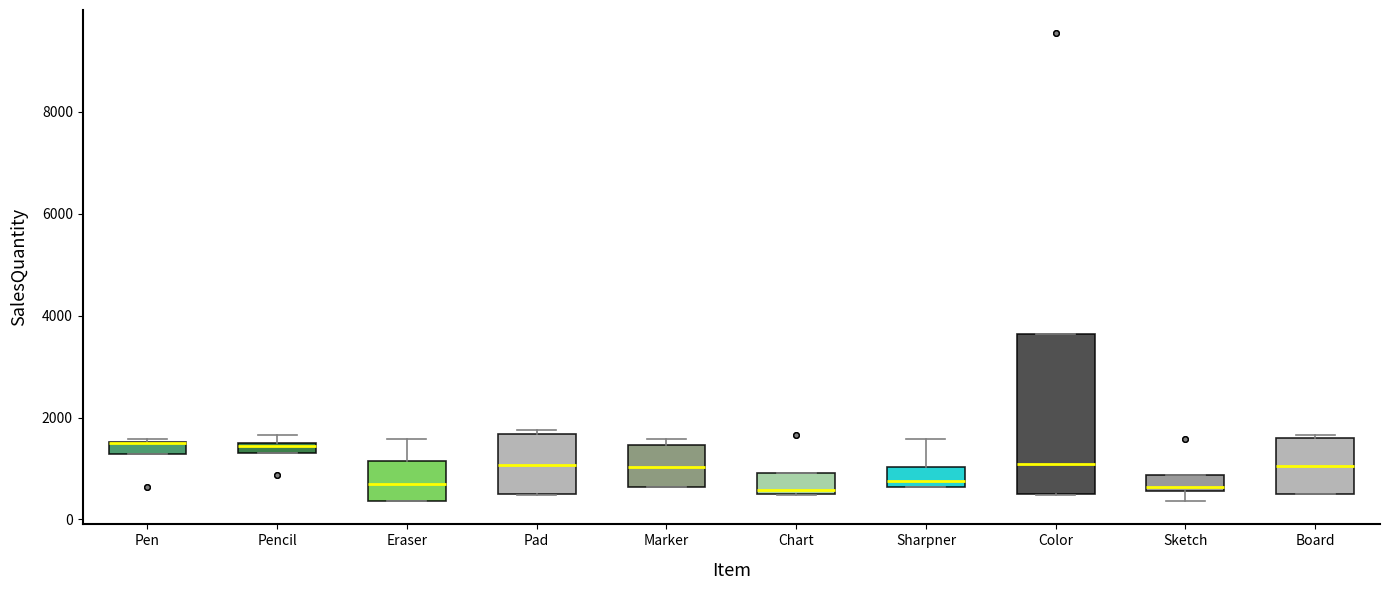

Where is the upper edge of the box for Chart on the y-axis? The values are not printed on the chart, so give them approximately, as read against the axis.

1000